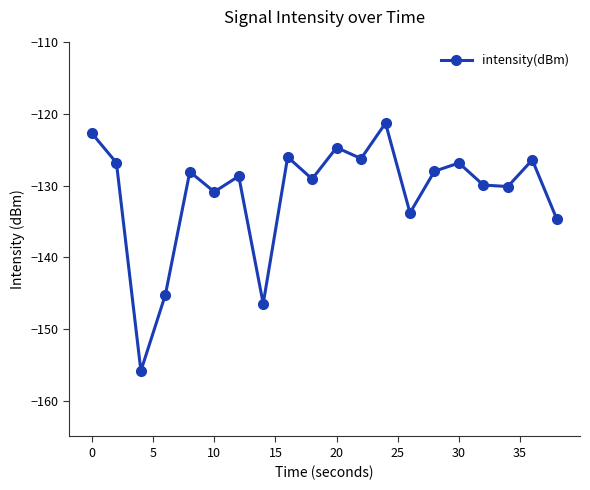

What is the minimum value shown in the chart?

-155.9